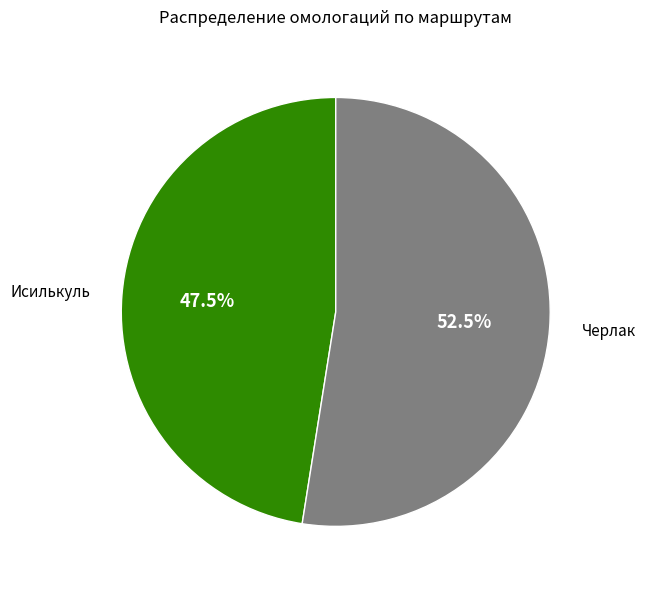

Count the number of slices in the pie.

2